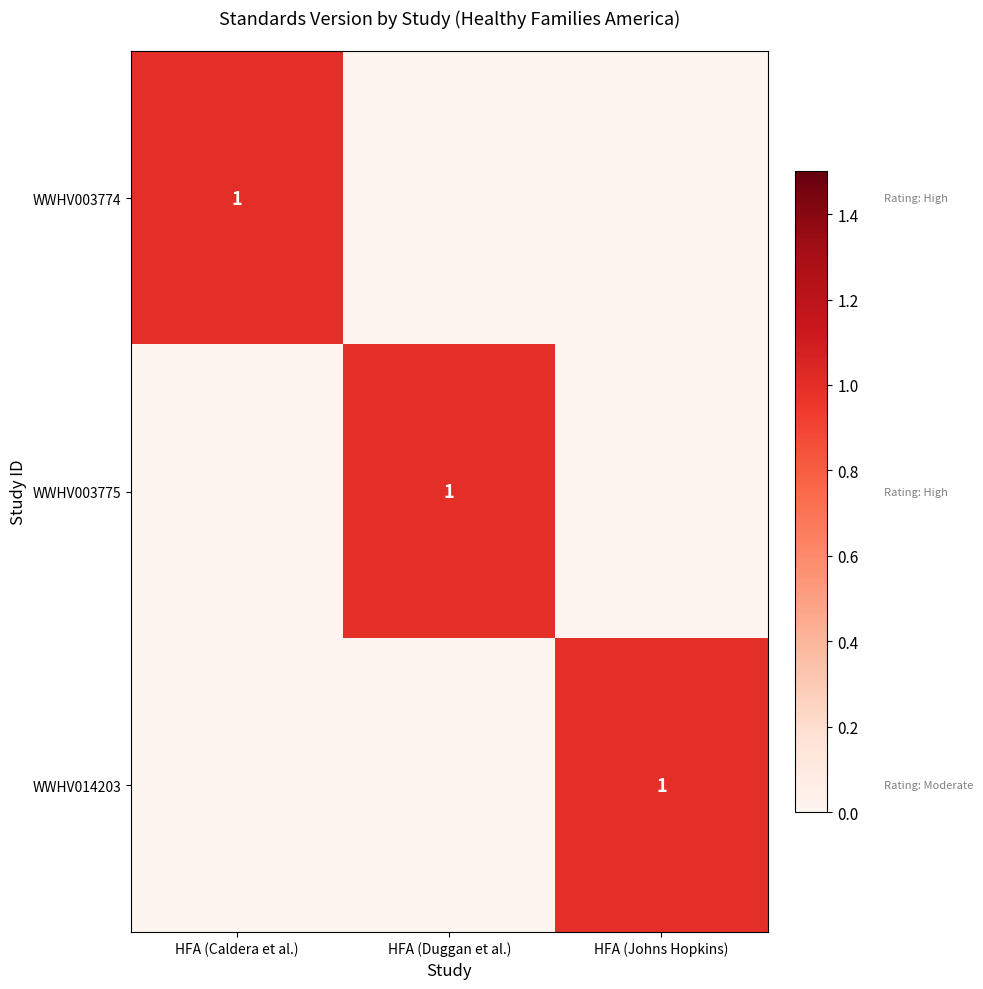

The value of WWHV003775 at HFA (Duggan et al.) is 2. True or false?

False